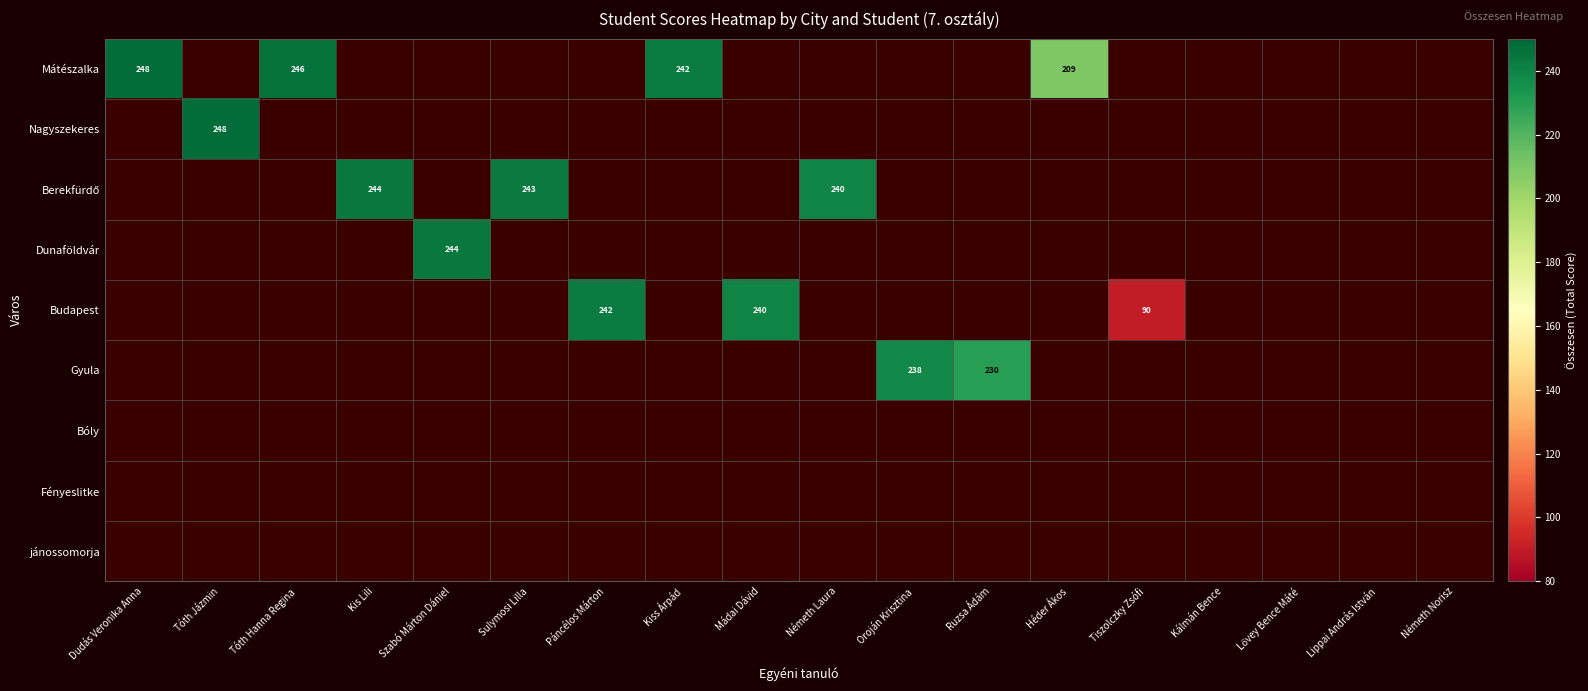

True or false: Dunaföldvár has a value of 0.0 at Kálmán Bence.

True